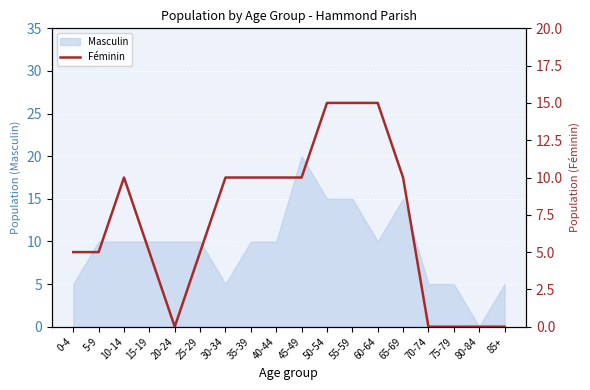

Where does the data first go above 10?

50-54